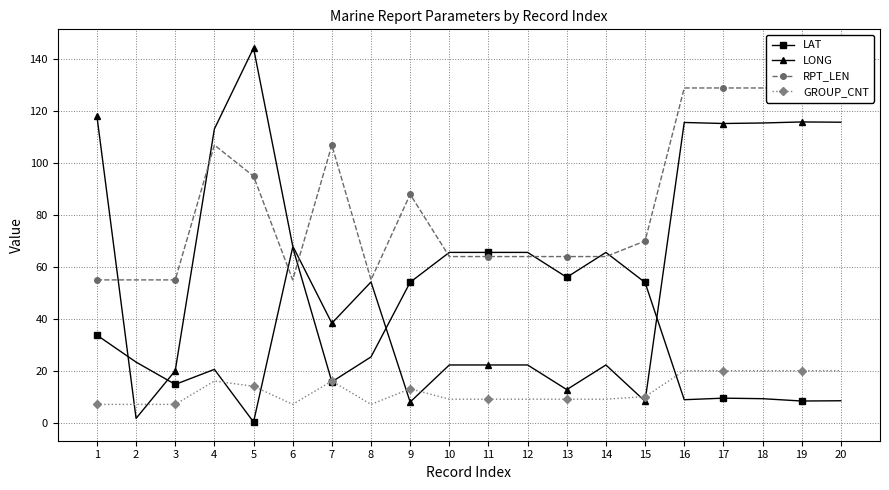

Rank the series at 19 from lowest to highest value.

LAT, GROUP_CNT, LONG, RPT_LEN